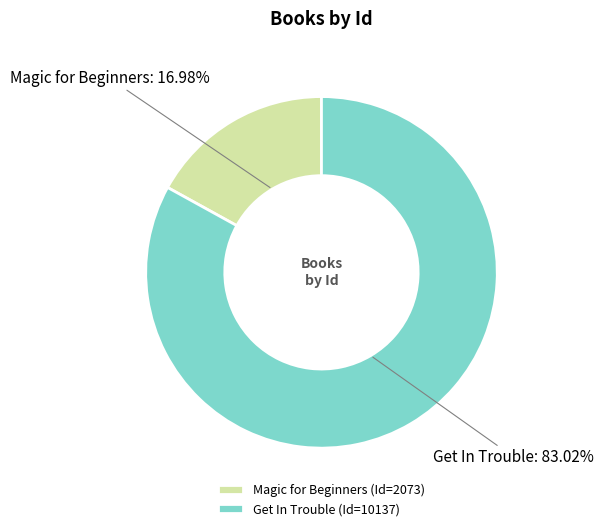

How many segments does this pie chart have?

2